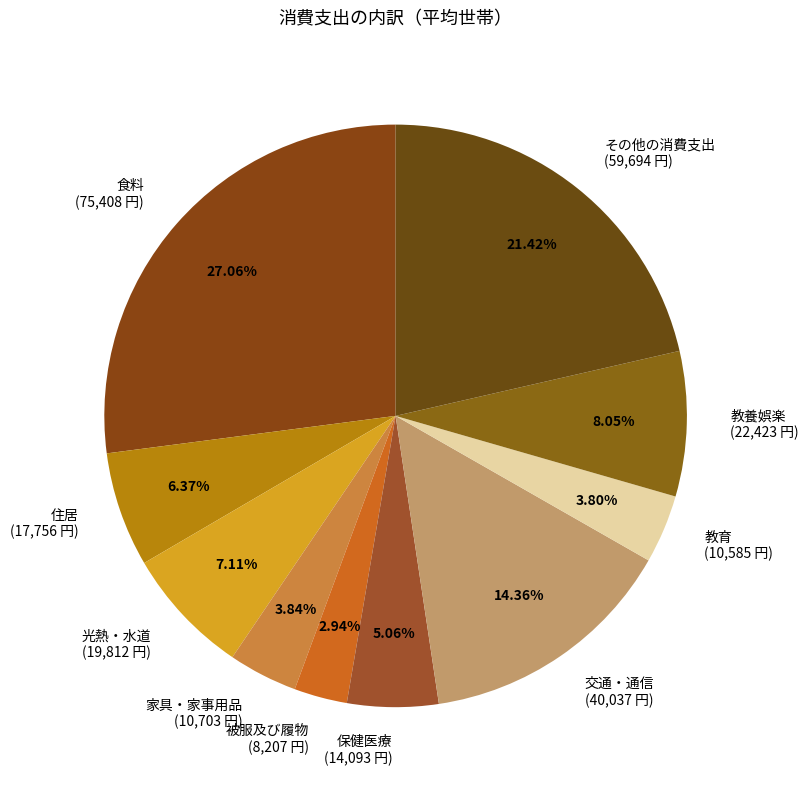

Does any single category account for the majority?

No